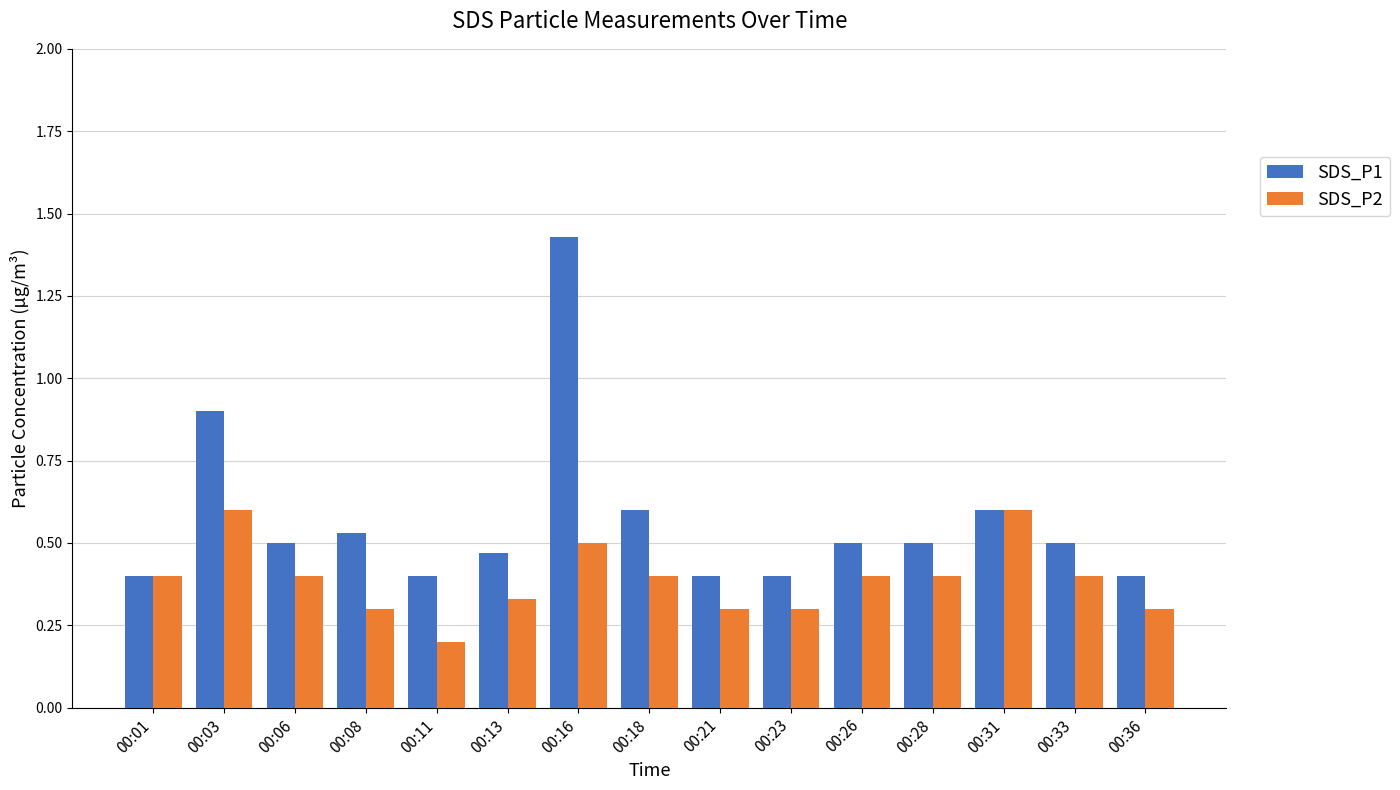

What is the value of the SDS_P1 bar at the 5th from the left?

0.4